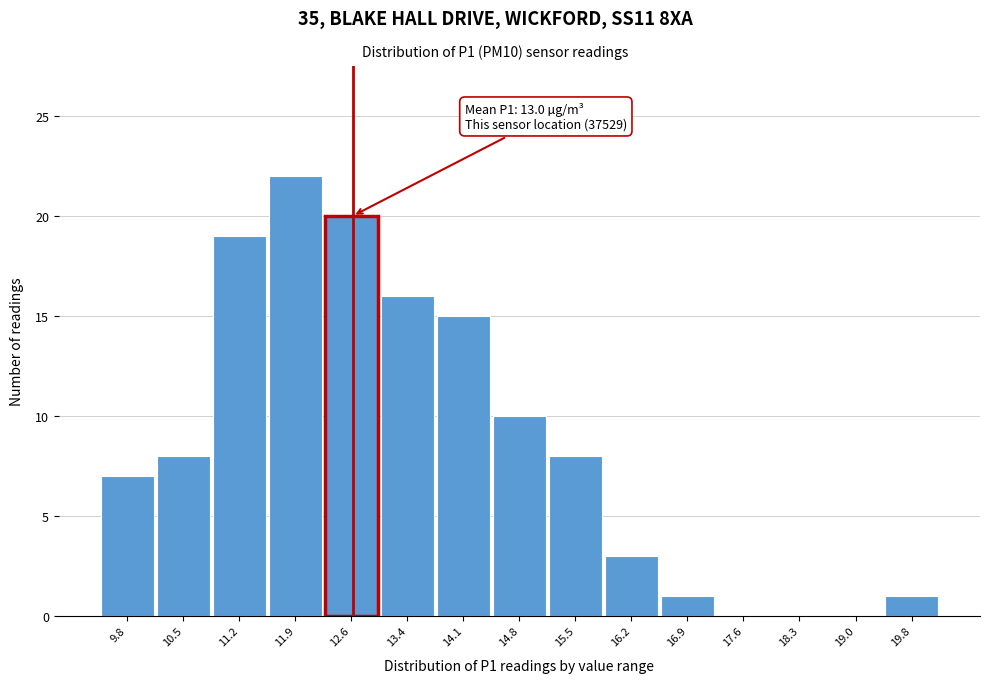

Reading left to right, transcribe all the data shown in this chart.

9.8=7	10.5=8	11.2=19	11.9=22	12.6=20	13.4=16	14.1=15	14.8=10	15.5=8	16.2=3	16.9=1	17.6=0	18.3=0	19.0=0	19.8=1